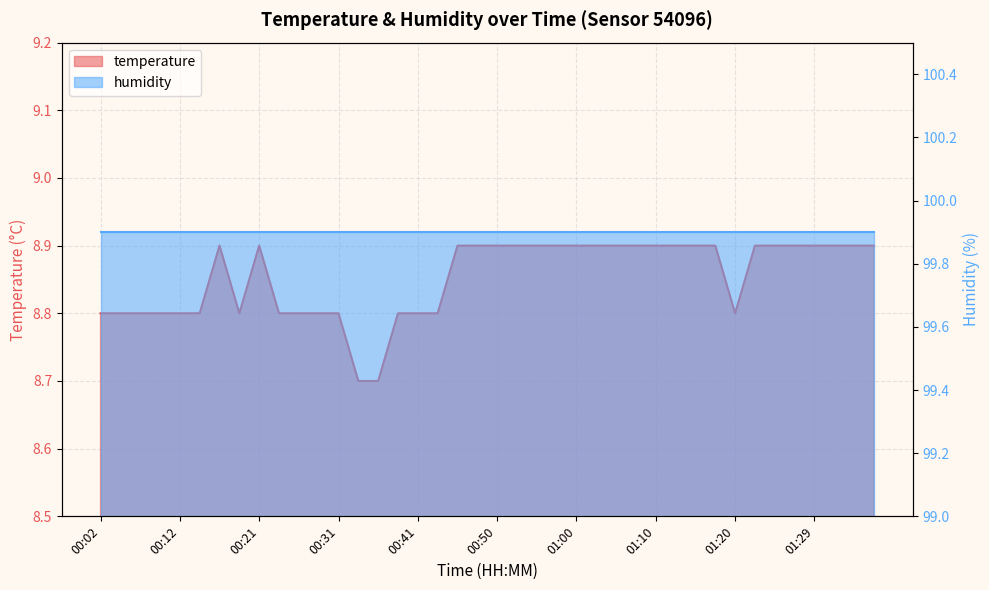

What is the label of the 23rd point from the right?

00:43